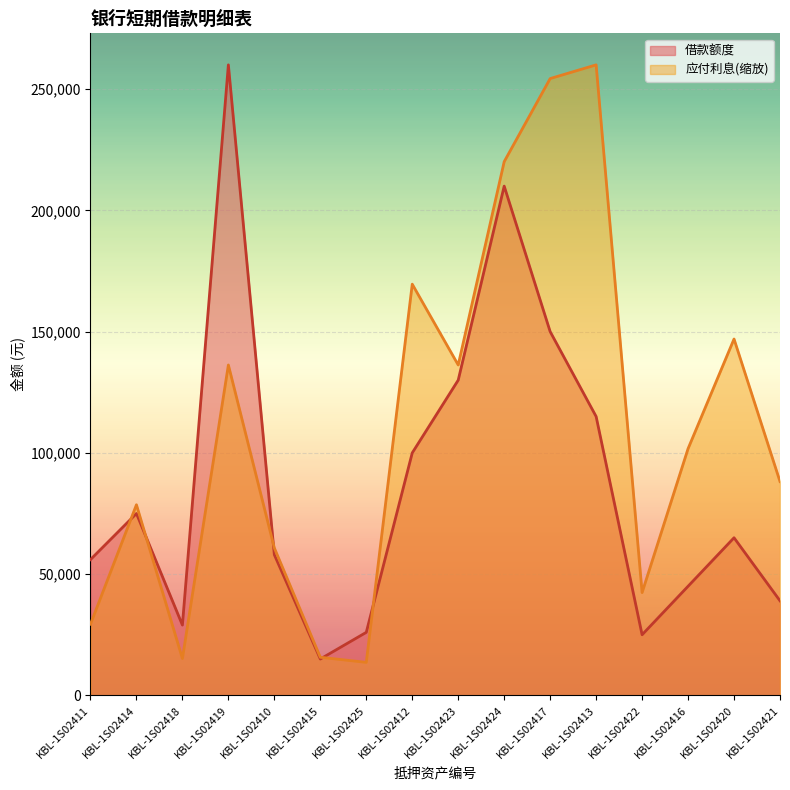

What is the label of the 13th point from the left?

KBL-1S02422